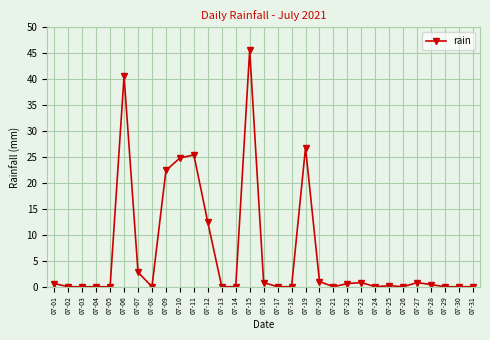

What is the value of the 15th point from the left?

45.6